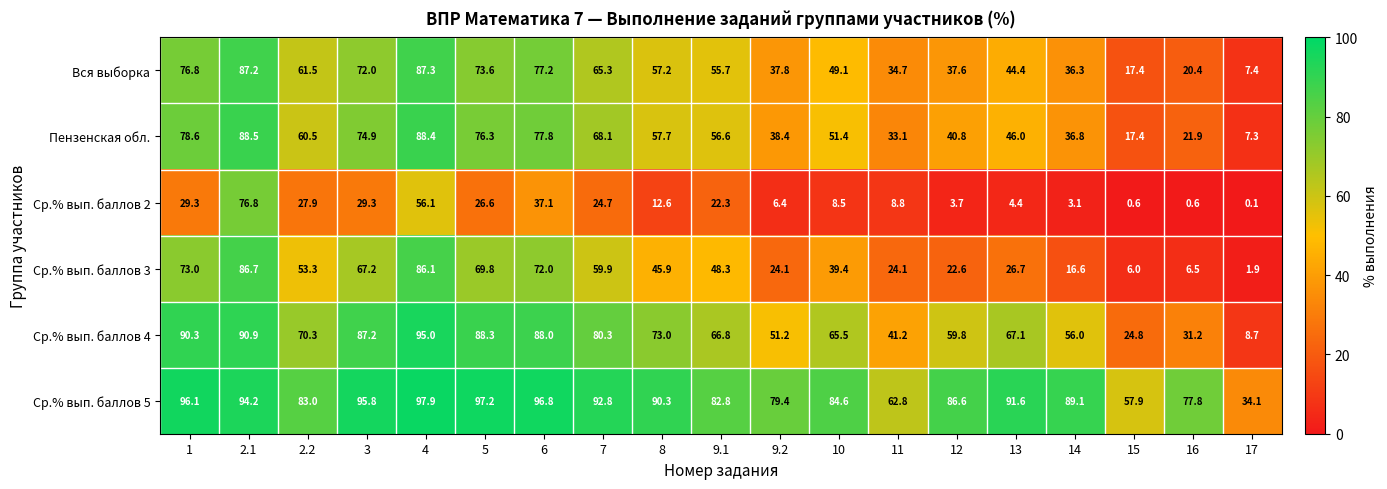

What is the difference between the Пензенская обл. values at 9.2 and 6?

39.4